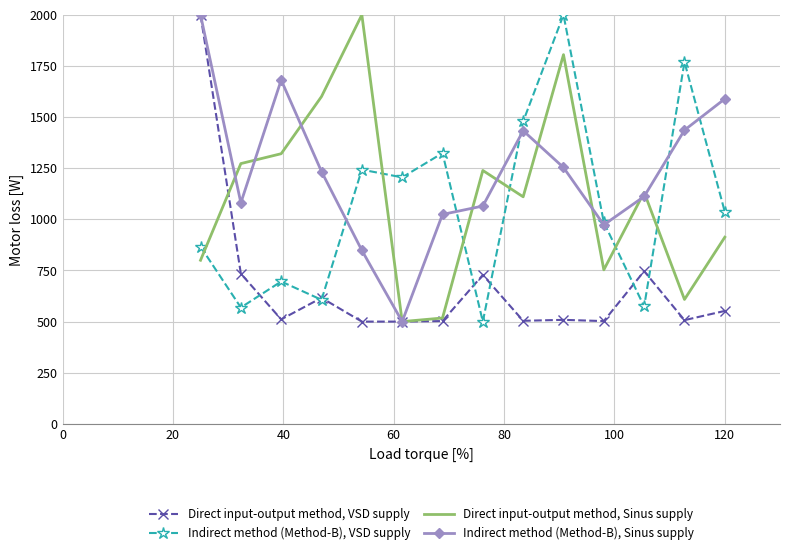

At how many categories does at least one series exceed 1735?

4